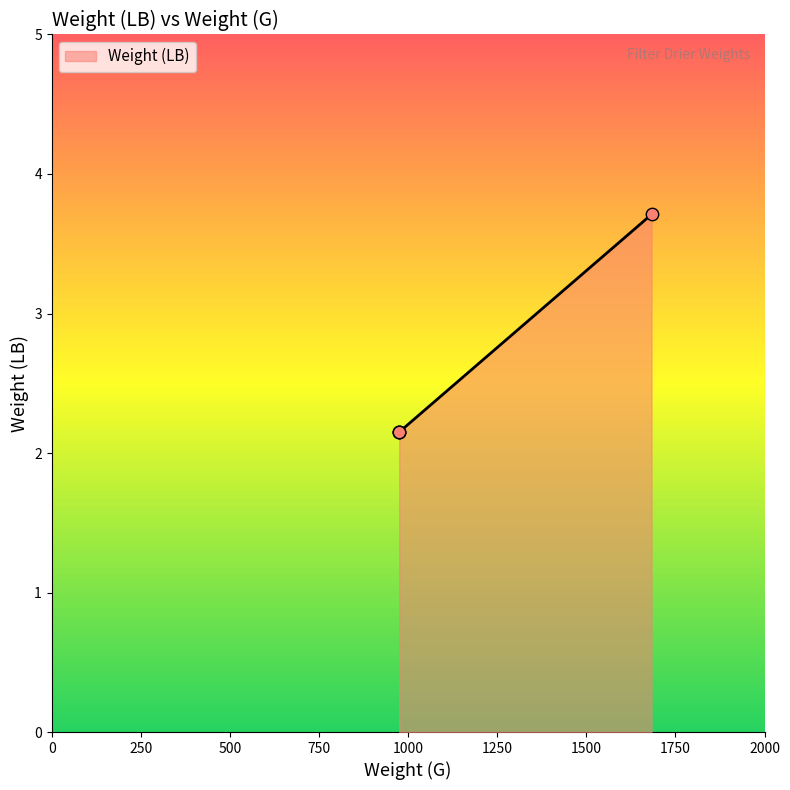

Approximately how many times larger is the value at 975 compared to 1683?

0.6